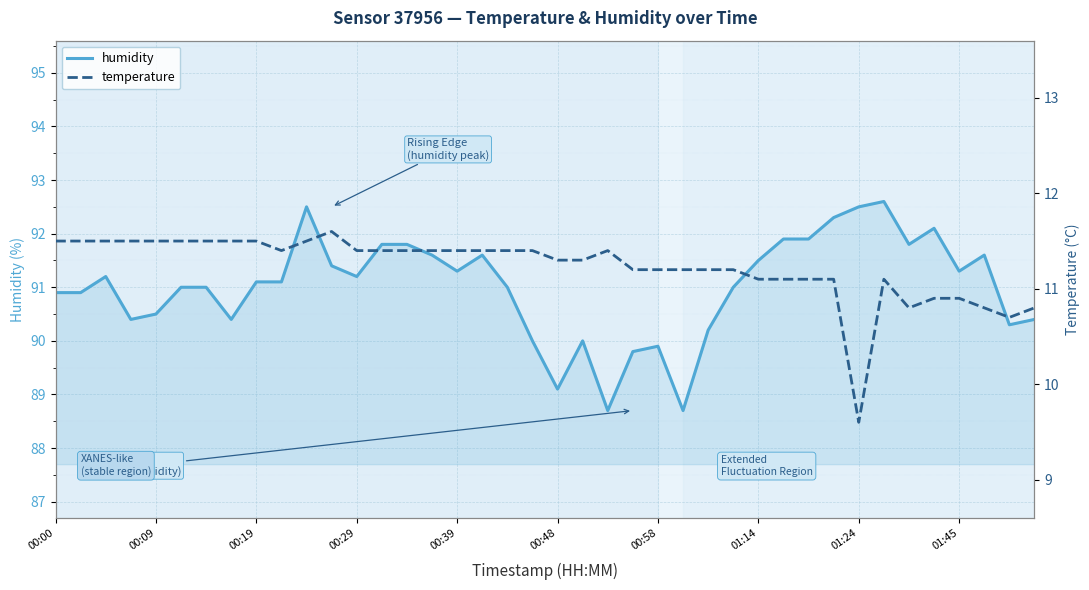

Read the temperature value at 27.

11.2